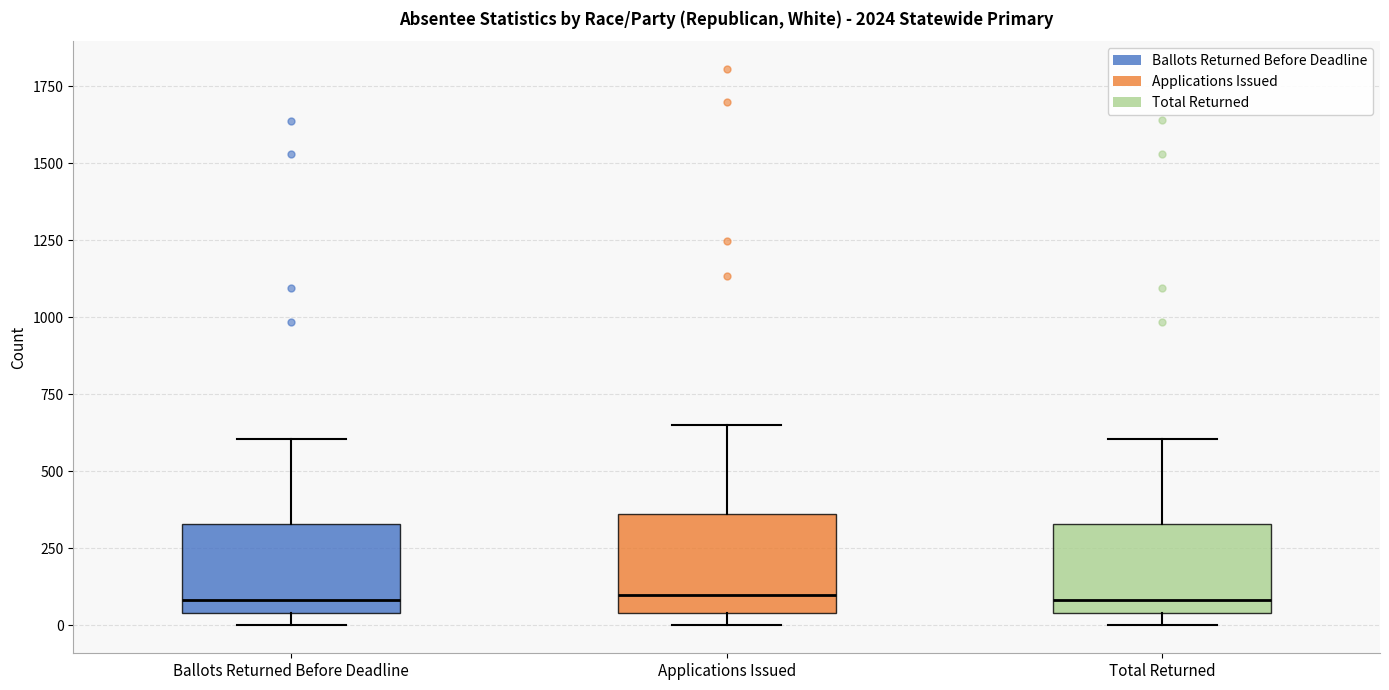

Reading left to right, transcribe this box plot: for each box, give where its median line is, the range the box spans, and where its two whiskers end, as read against the y-axis. The values are not printed on the chart, so give them approximately, as read against the axis.

Ballots Returned Before Deadline: median 100, box 50 to 350, whiskers 0 to 600
Applications Issued: median 100, box 50 to 350, whiskers 0 to 650
Total Returned: median 100, box 50 to 350, whiskers 0 to 600